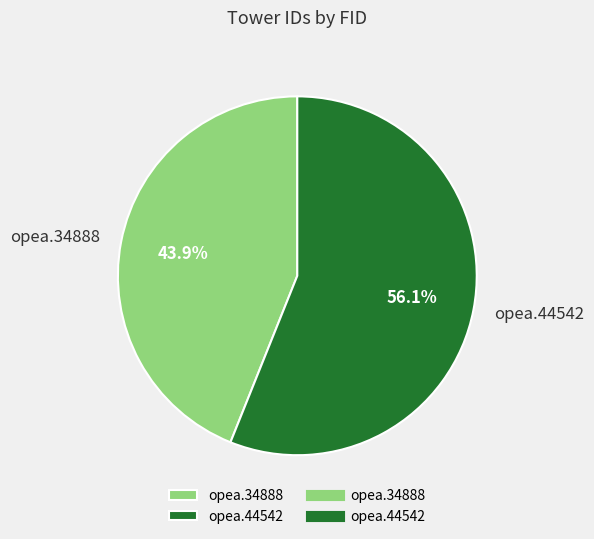

Between opea.34888 and opea.44542, which is larger?

opea.44542